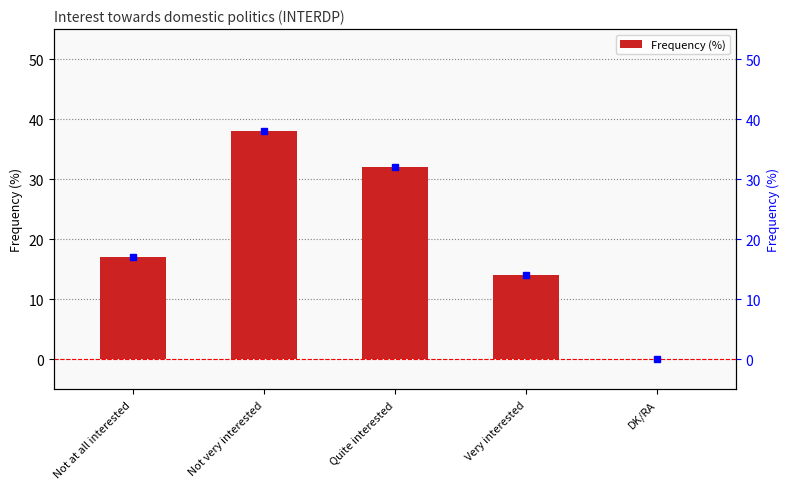

What is the difference between the values at Quite interested and Not at all interested?

15